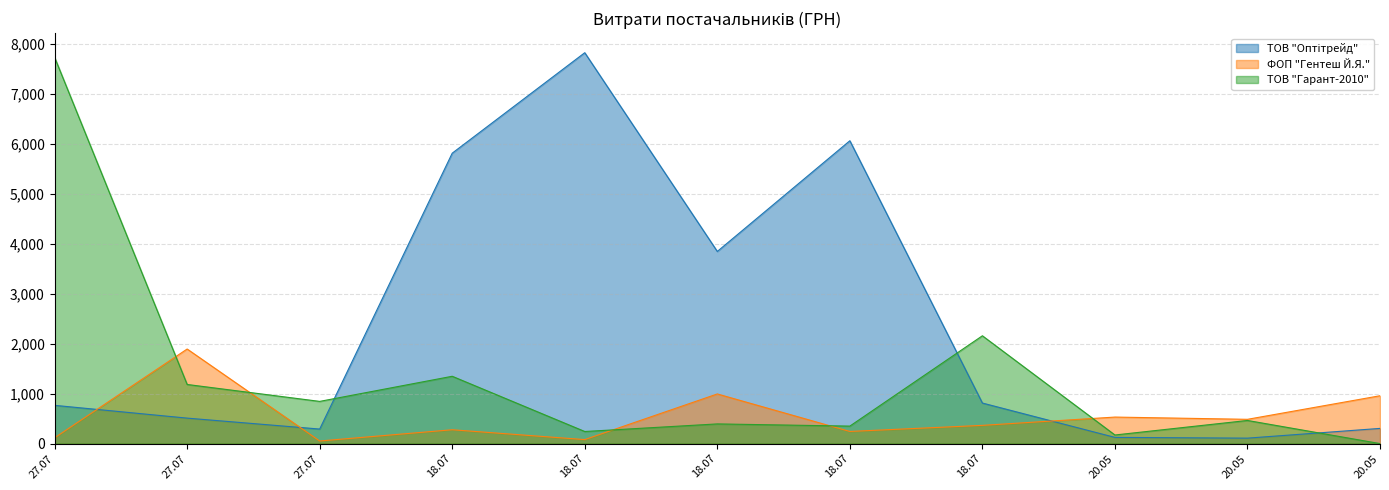

Is the value of ФОП "Гентеш Й.Я." at 20.05 greater than the value of ТОВ "Гарант-2010" at 27.07?

No